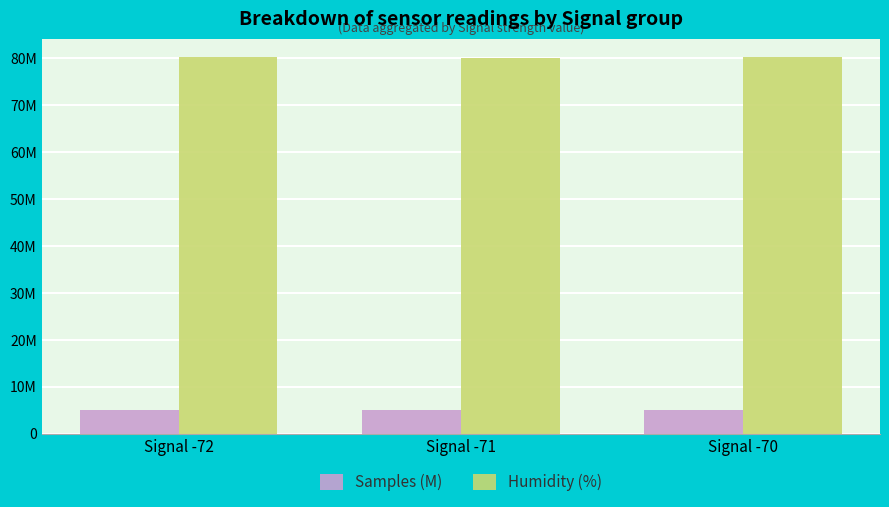

At which label is Humidity (%) closest to 80?

Signal -71